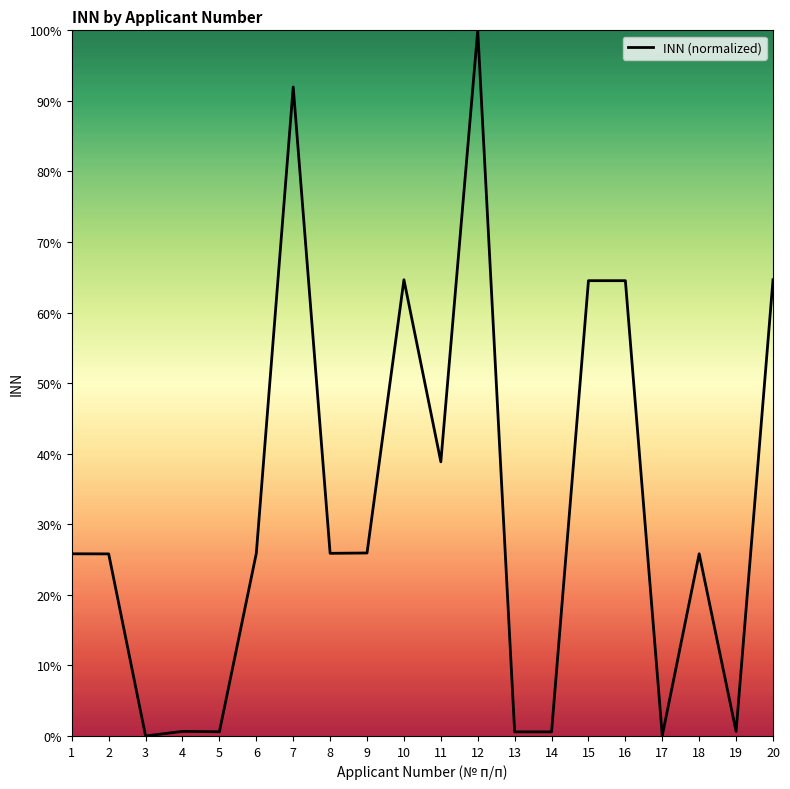

At which category does the chart reach its peak across all series?

12